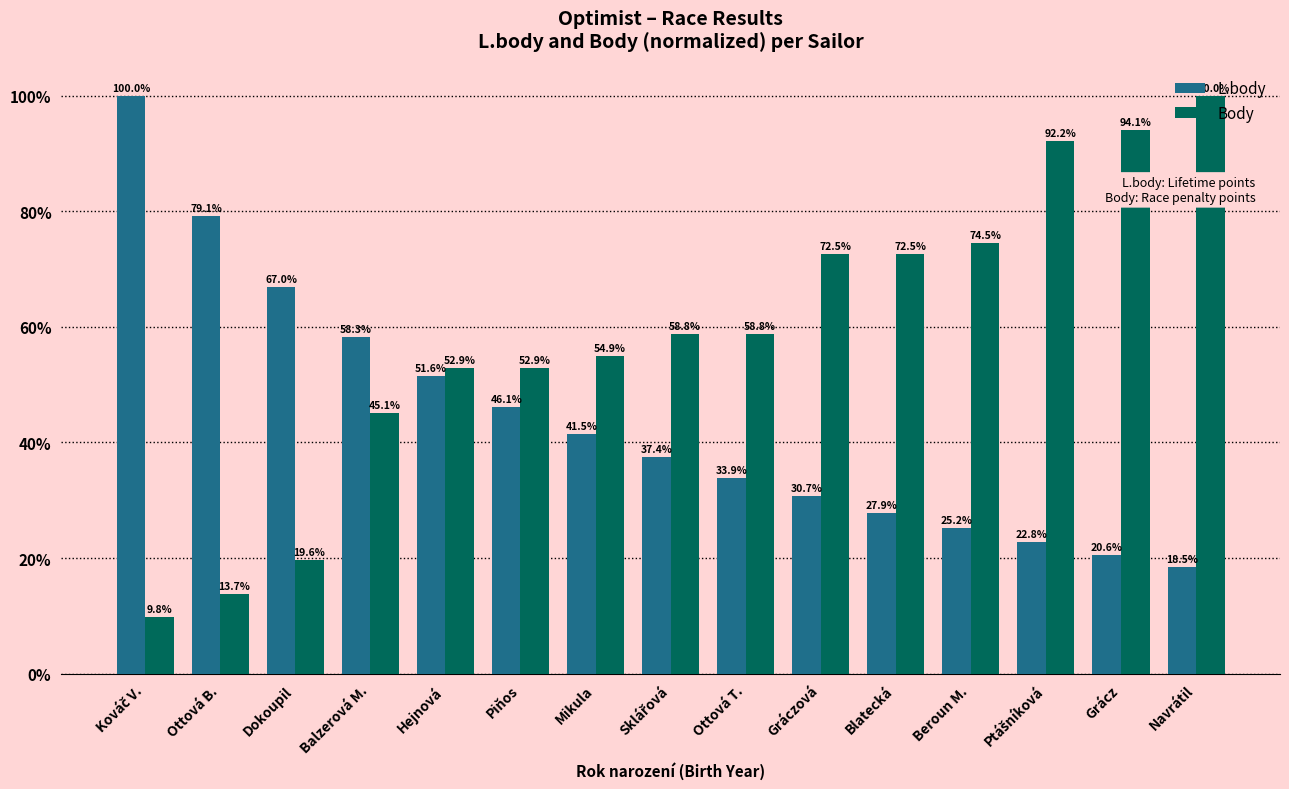

Reading right to left, list all the values displayed in this chart.

L.body: 18.5	20.6	22.8	25.2	27.9	30.7	33.9	37.4	41.5	46.1	51.6	58.3	67.0	79.1	100.0
Body: 100.0	94.1	92.2	74.5	72.5	72.5	58.8	58.8	54.9	52.9	52.9	45.1	19.6	13.7	9.8